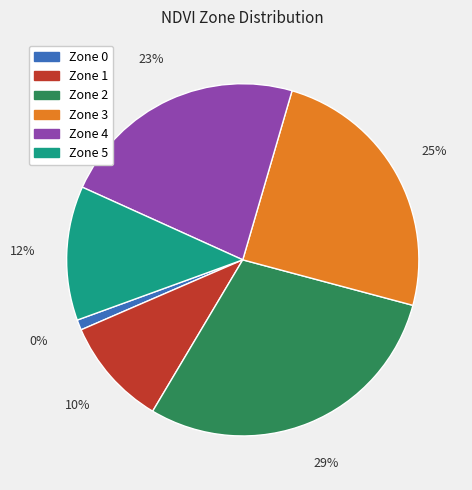

Which category has the biggest portion of the pie?

Zone 2